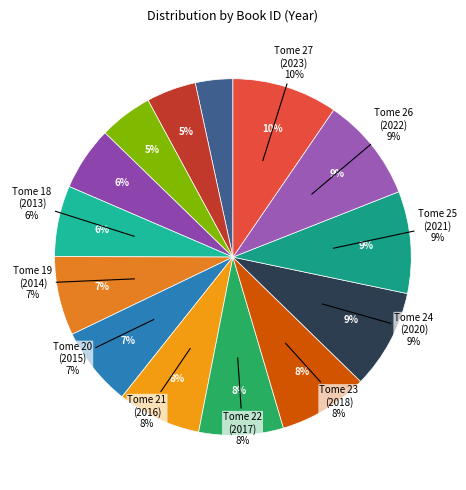

To the nearest percent, what is the average slice percentage?

7%